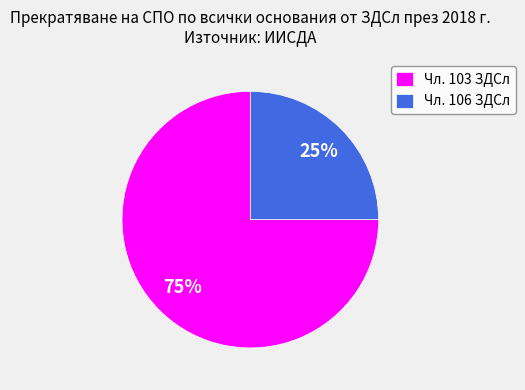

How many segments does this pie chart have?

2